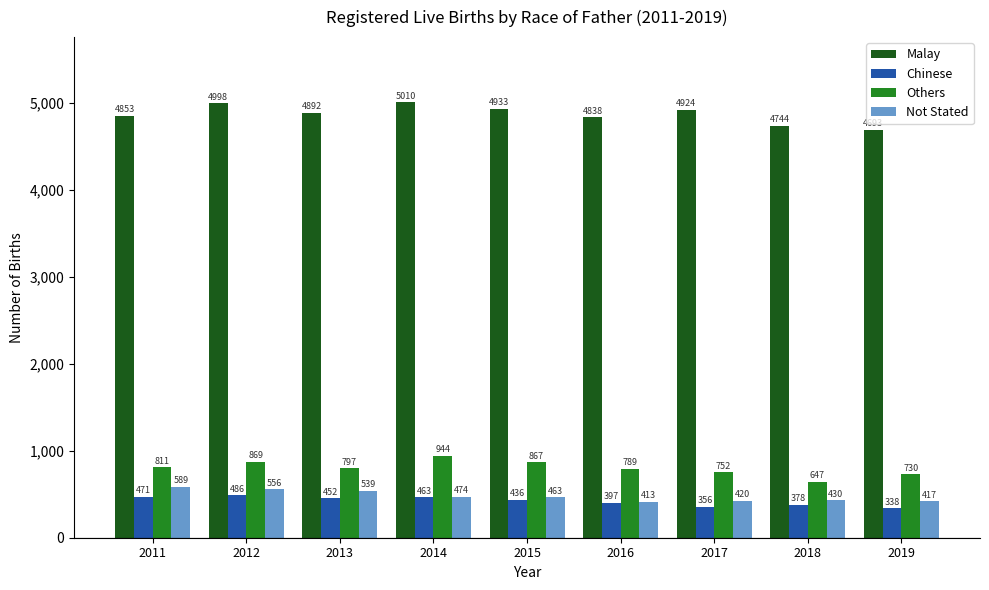

How many distinct data groups are displayed?

4